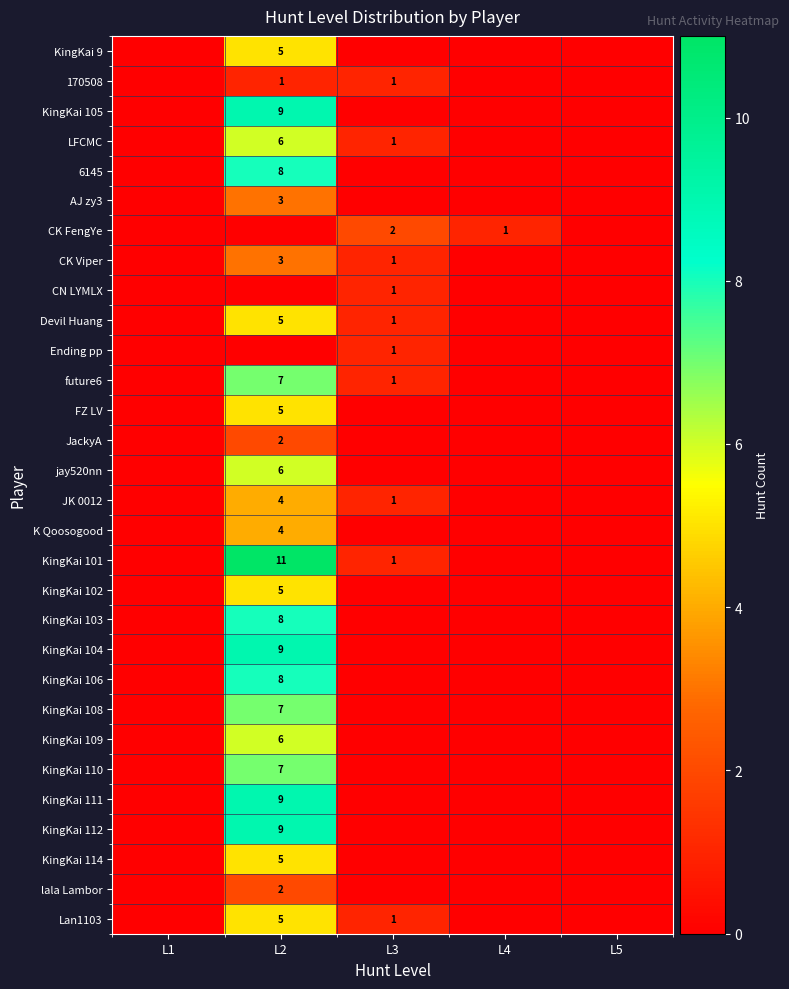

The value of KingKai 101 at L2 is 11. True or false?

True